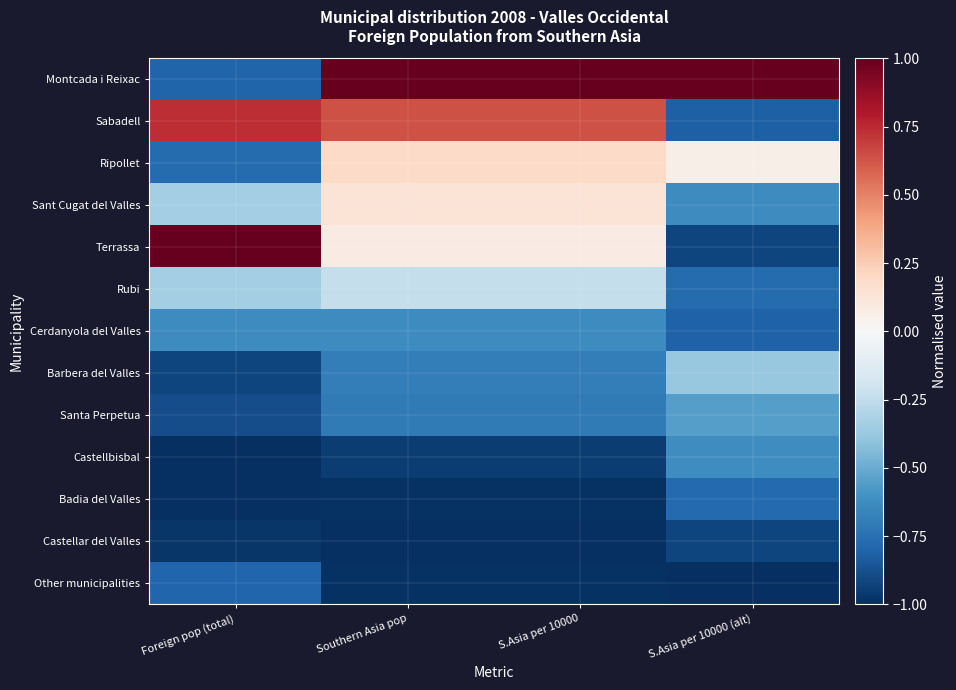

Which has a higher value, S.Asia per 10000 (alt) or Foreign pop (total)?

S.Asia per 10000 (alt)